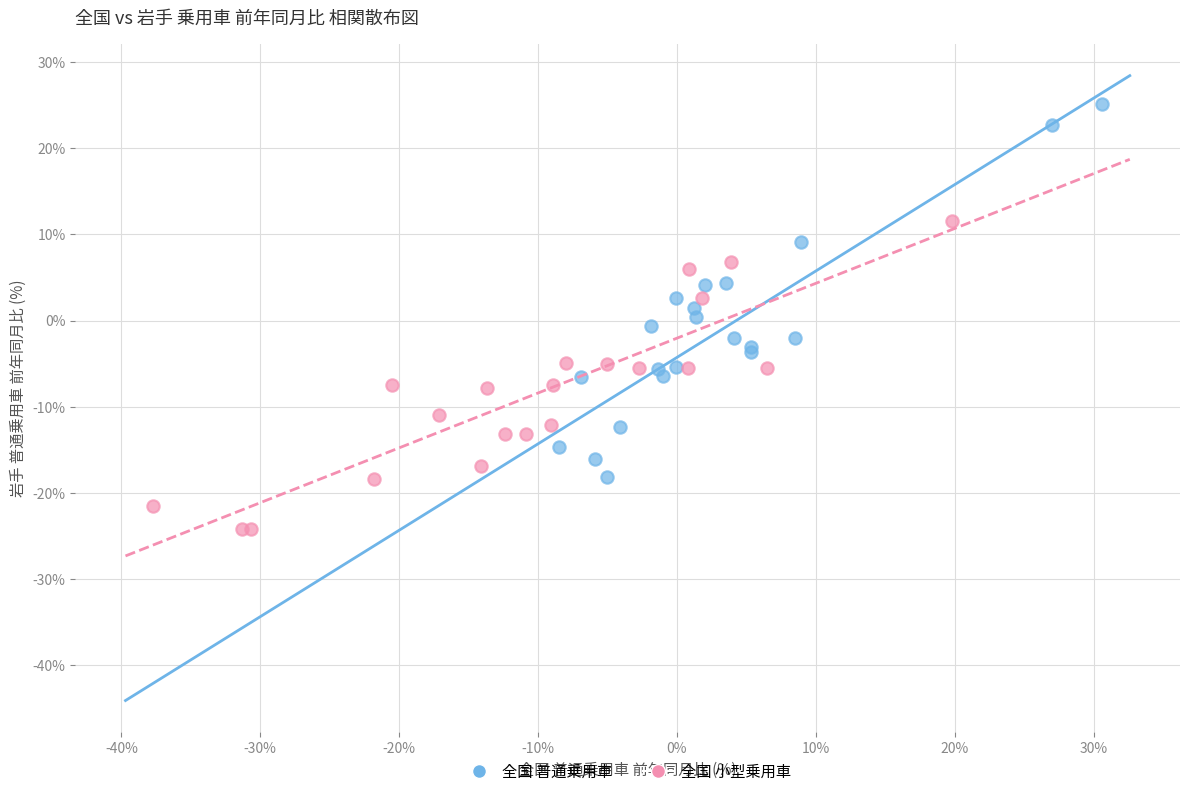

Which series reaches the maximum Y coordinate?

全国 普通乗用車